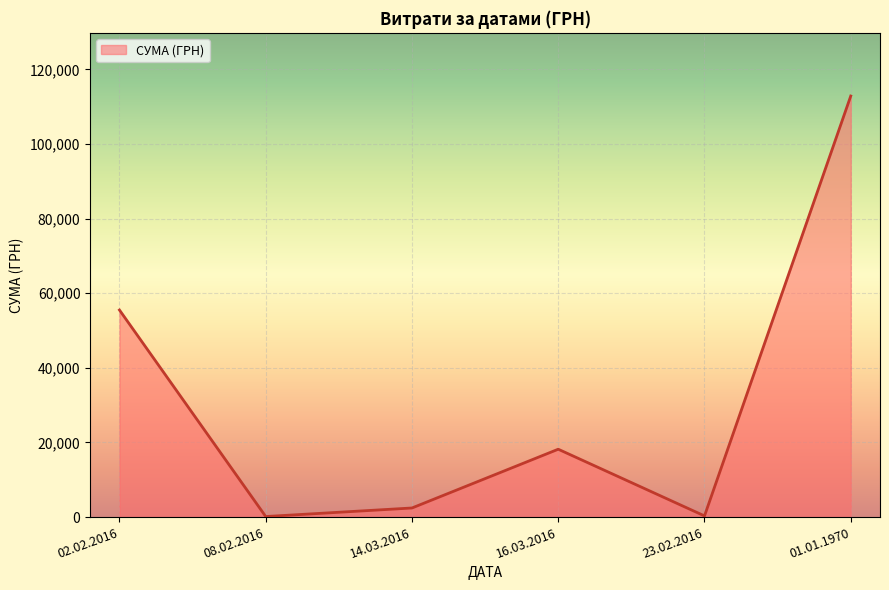

How many lines are shown in the chart?

1